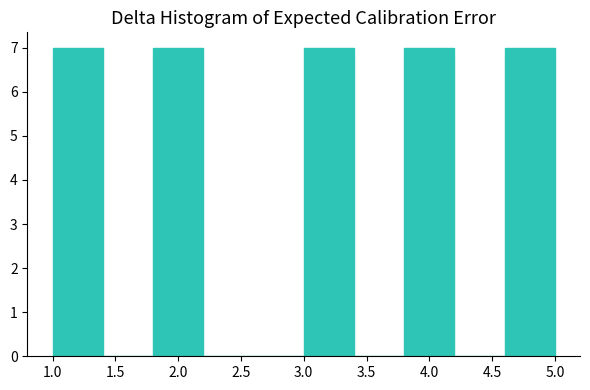

Reading left to right, list every bar in this chart as the range it spans on the x-axis followed by its height. The values are not printed on the chart, so give them approximately, as read against the axis.

1.0 to 1.4: 7
1.4 to 1.8: 0
1.8 to 2.2: 7
2.2 to 2.6: 0
2.6 to 3.0: 0
3.0 to 3.4: 7
3.4 to 3.8: 0
3.8 to 4.2: 7
4.2 to 4.6: 0
4.6 to 5.0: 7